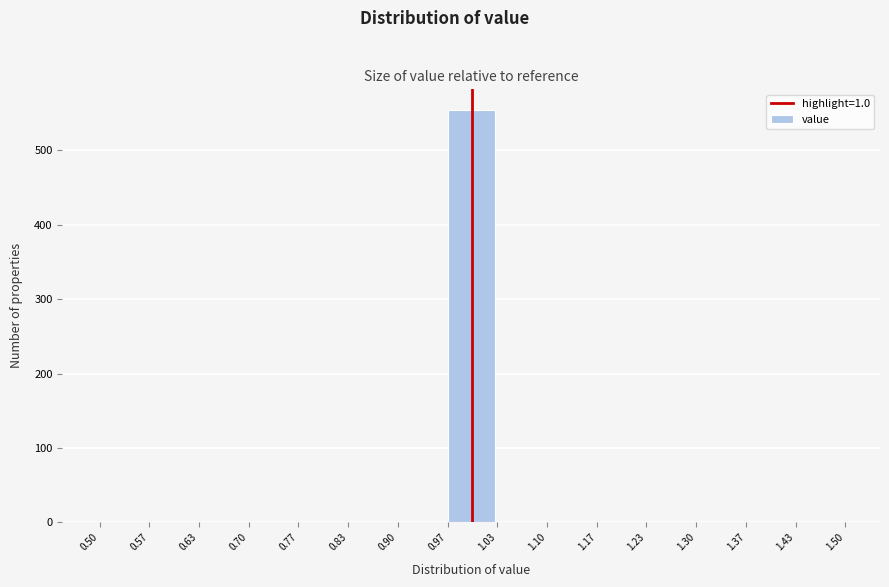

What is the height of the bar covering 0.97 to 1.03 on the x-axis? The values are not printed on the chart, so give them approximately, as read against the axis.

550